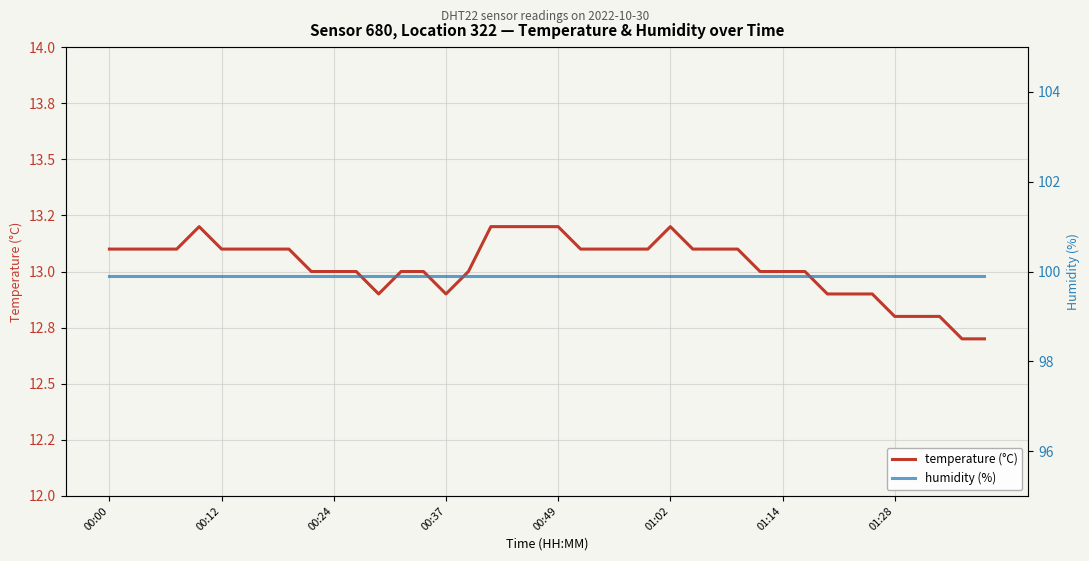

How many data points in temperature (°C) are above 13?

21